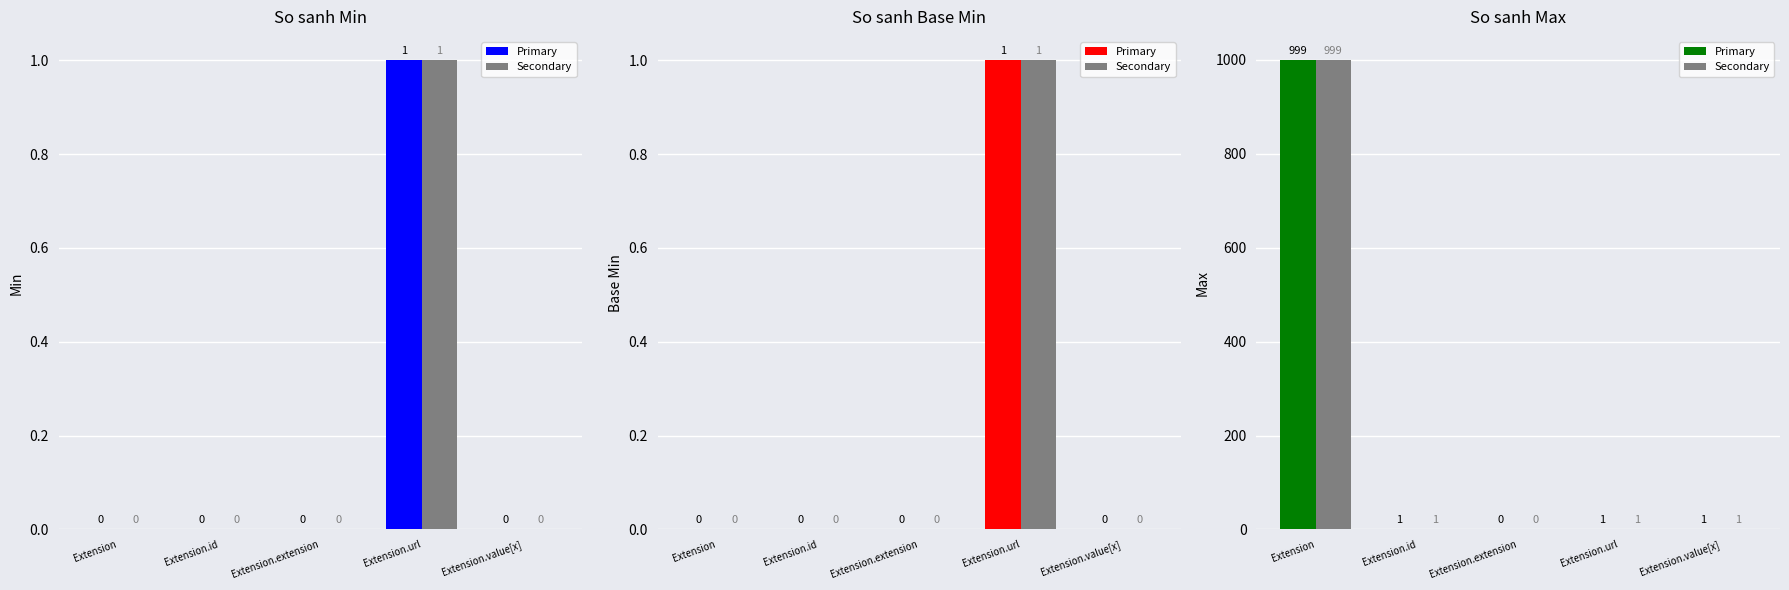

What is the sum of all Secondary values?

1002